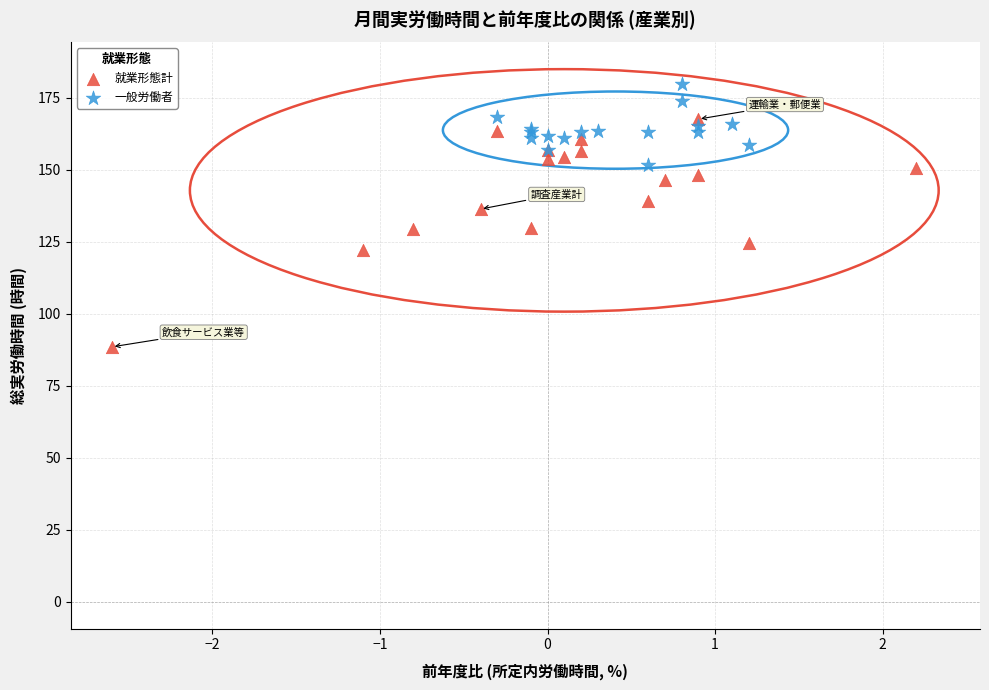

Which series reaches the minimum Y coordinate?

就業形態計